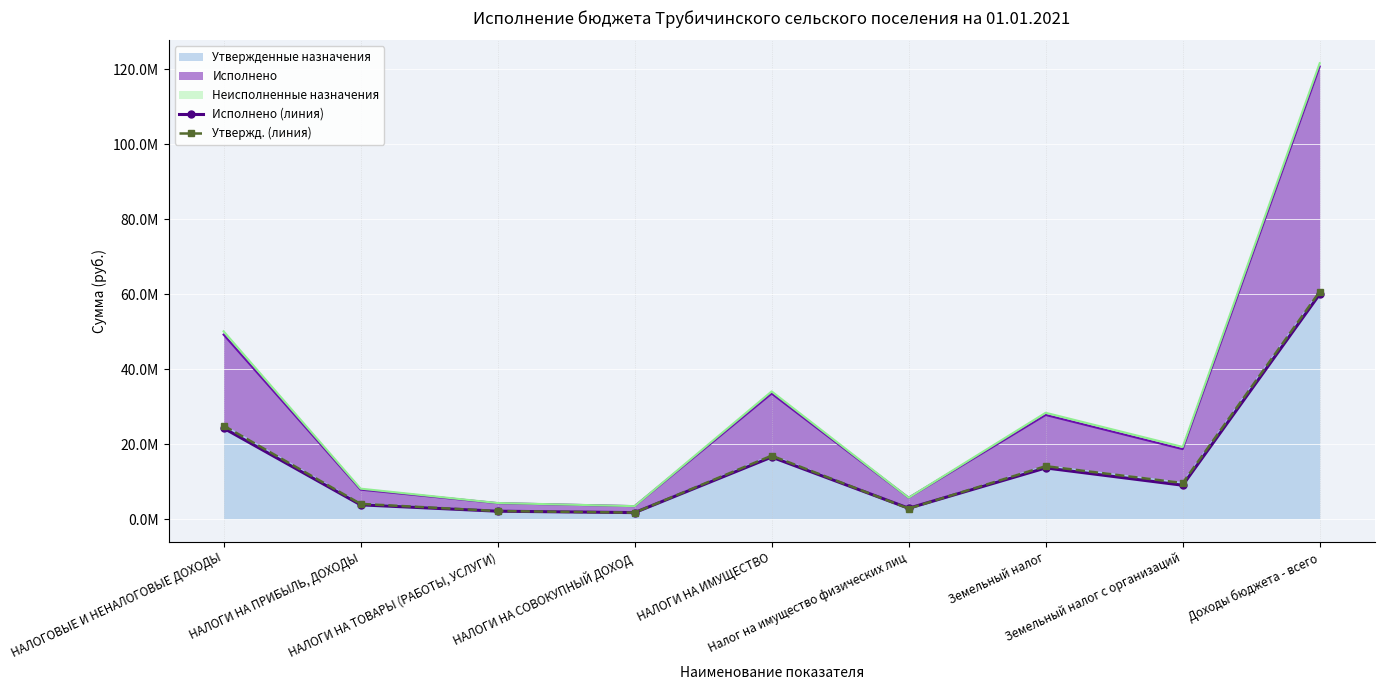

The Исполнено (линия) series shows 3163147.1 at НАЛОГИ НА ТОВАРЫ (РАБОТЫ, УСЛУГИ). True or false?

False